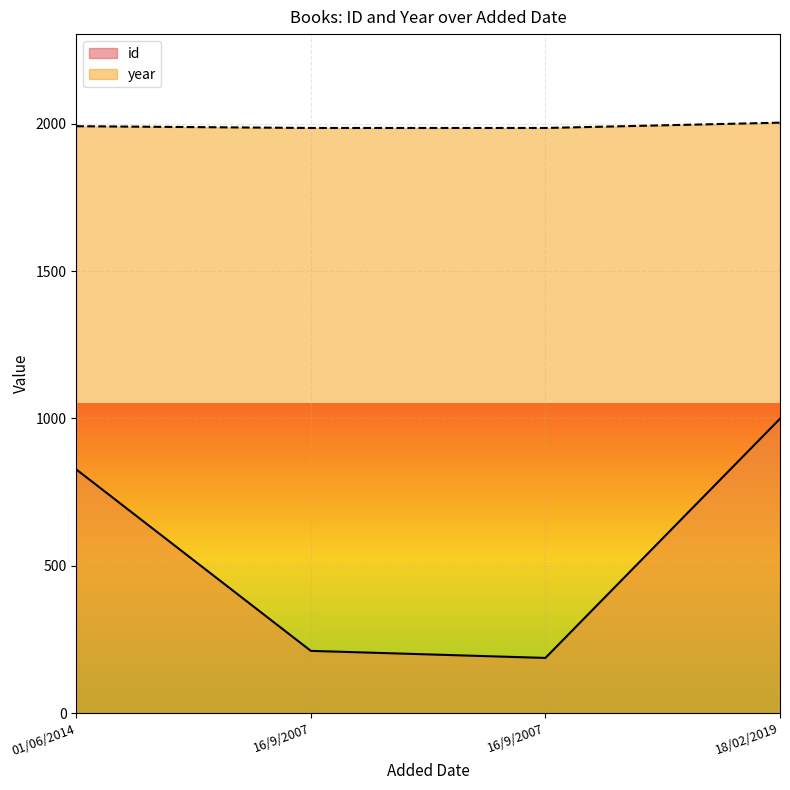

What is the approximate value of year at 18/02/2019, to the nearest 10?

2000